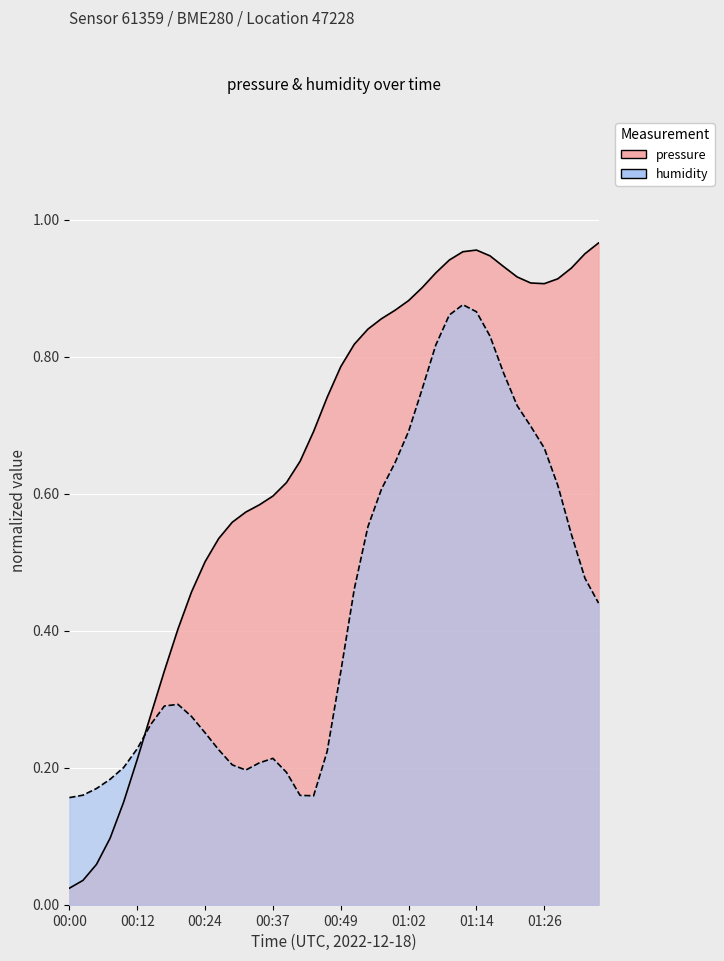

True or false: there are more than 2 points higher than both neighbors.

False